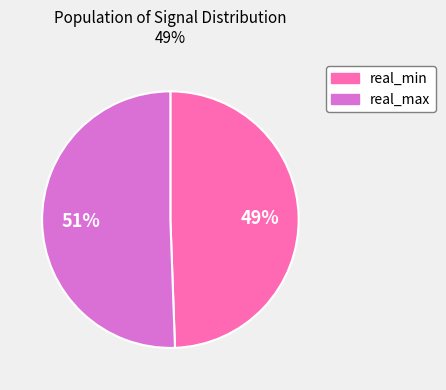

How many segments does this pie chart have?

2